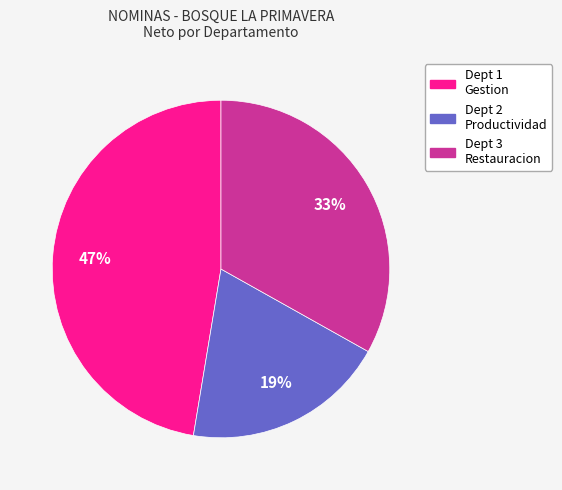

How many slices are in this pie chart?

3